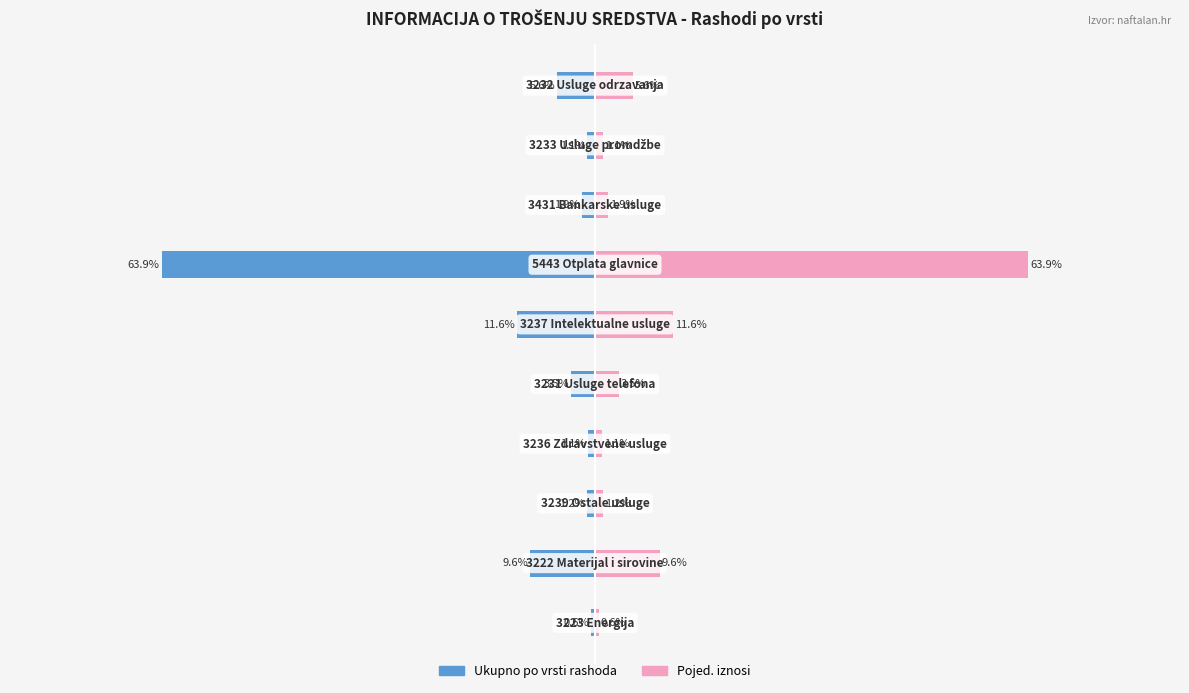

Rank the series at −60 from highest to lowest value.

Pojed. iznosi, Ukupno po vrsti rashoda